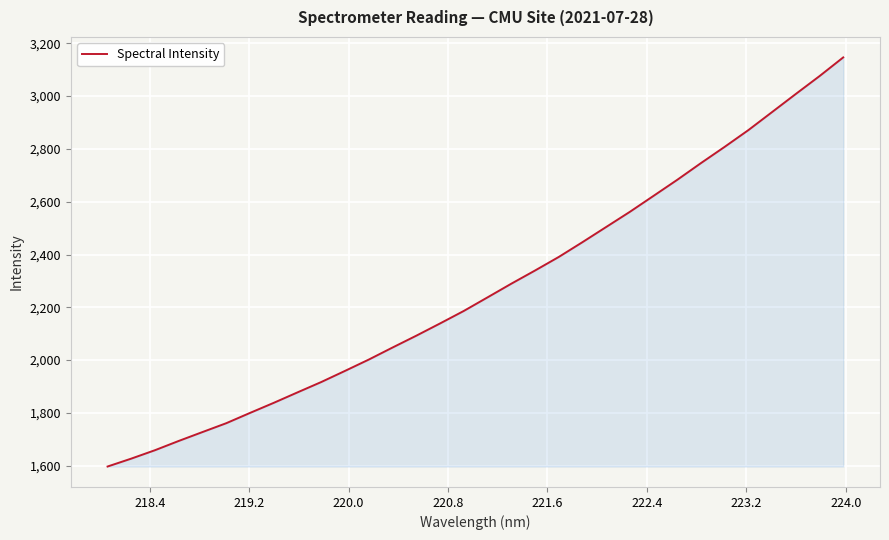

What is the difference between the maximum and minimum values?

1549.7